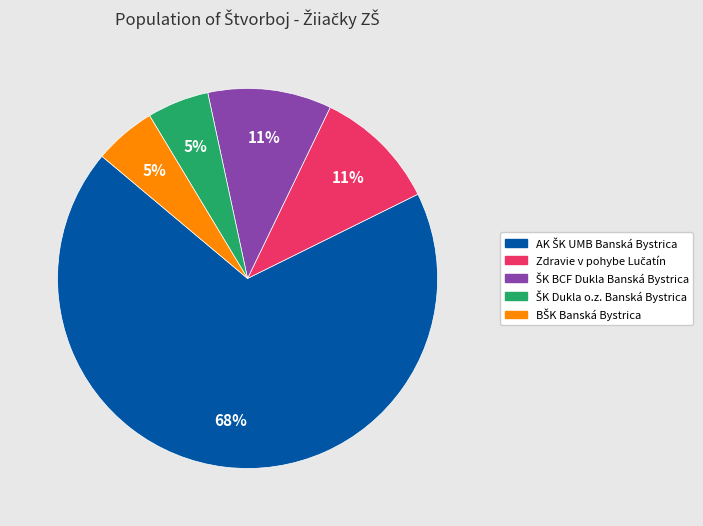

Does any single category account for the majority?

Yes